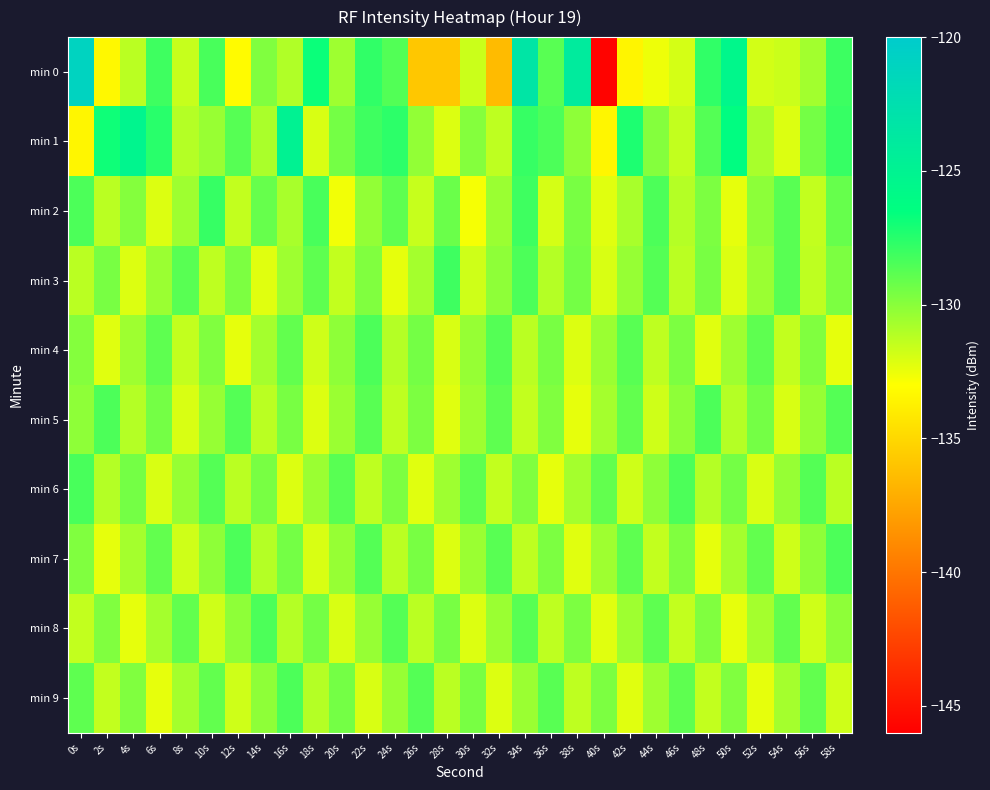

What is the difference between the highest and lowest values at 34s?

8.2